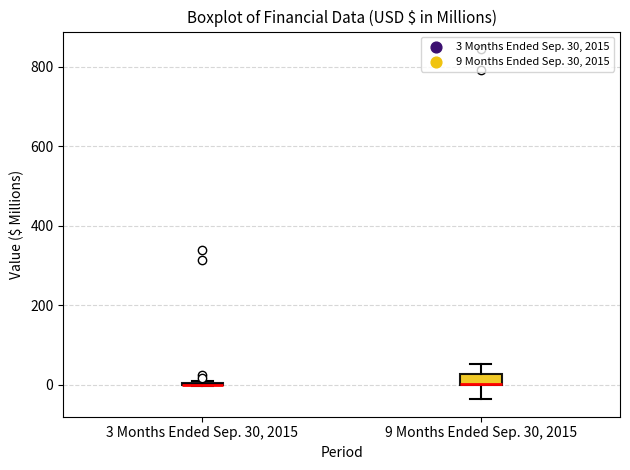

Where is the lower edge of the box for 9 Months Ended Sep. 30, 2015 on the y-axis? The values are not printed on the chart, so give them approximately, as read against the axis.

0